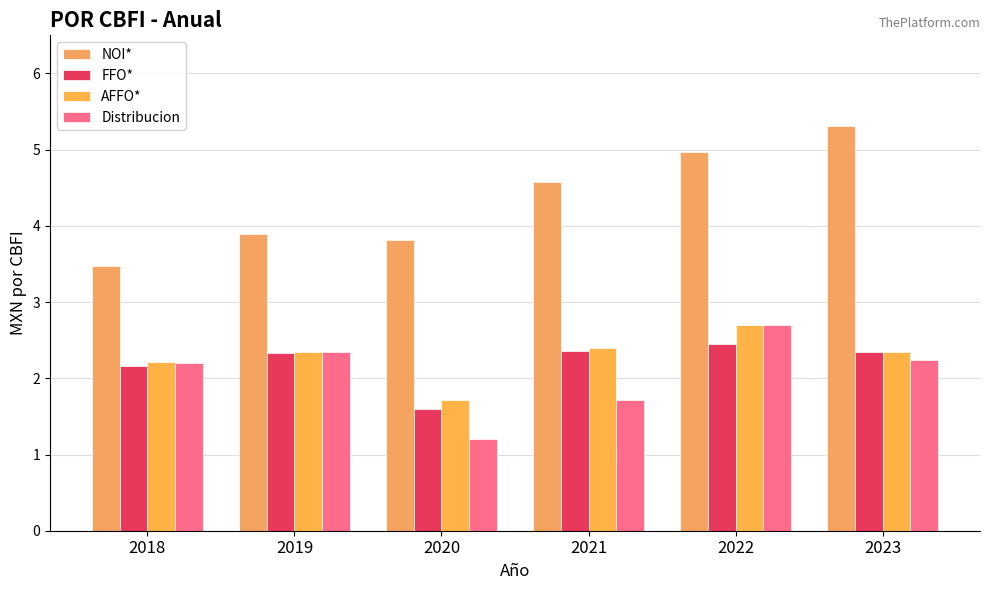

At which category is the sum across all series the highest?

2022